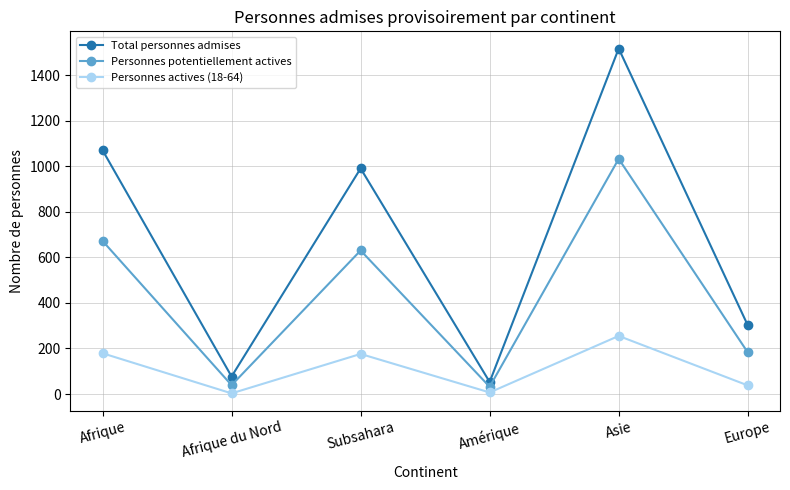

What is the total value across all series at Europe?

523